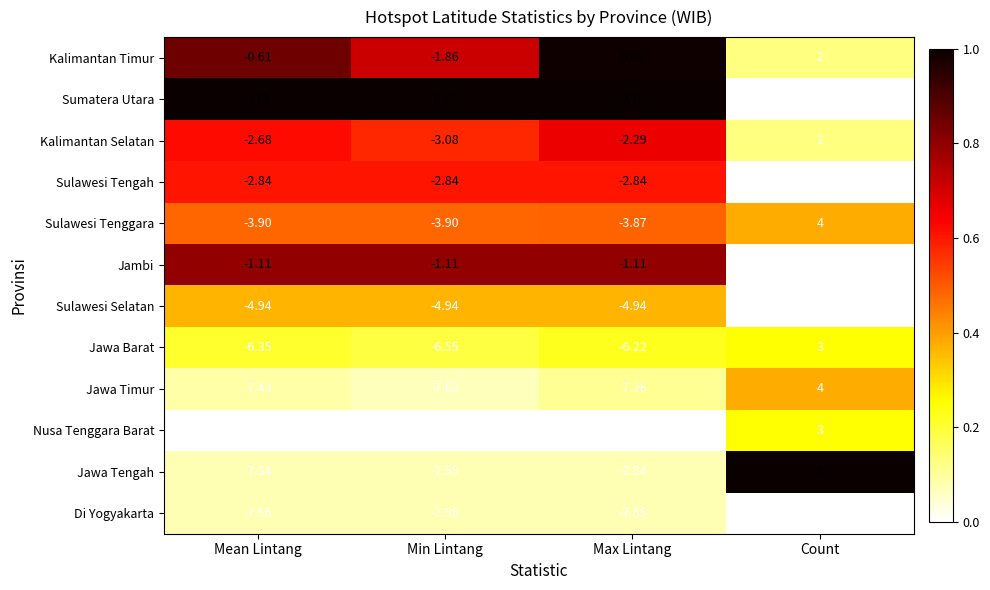

What is the spread (max minus min) of values at Max Lintang?

9.0